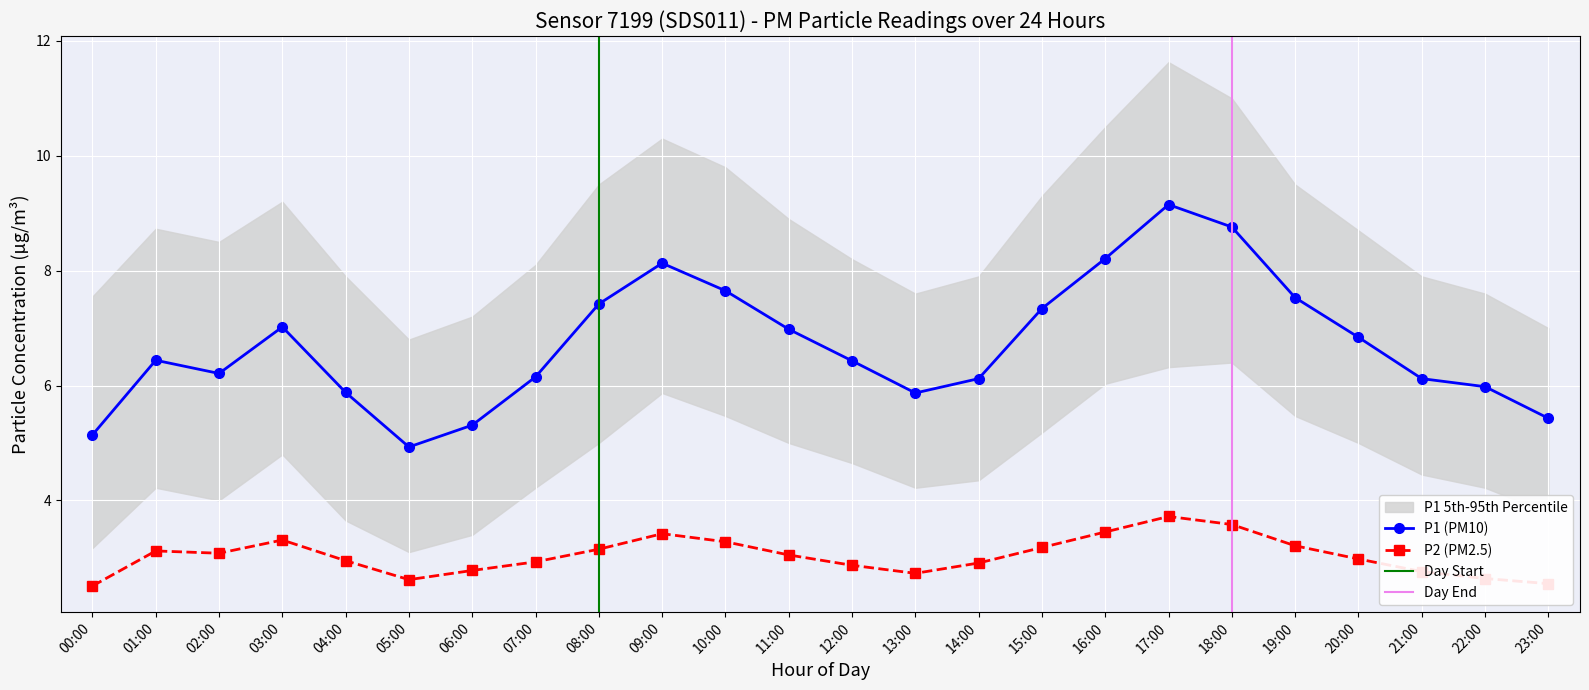

How many lines are shown in the chart?

2